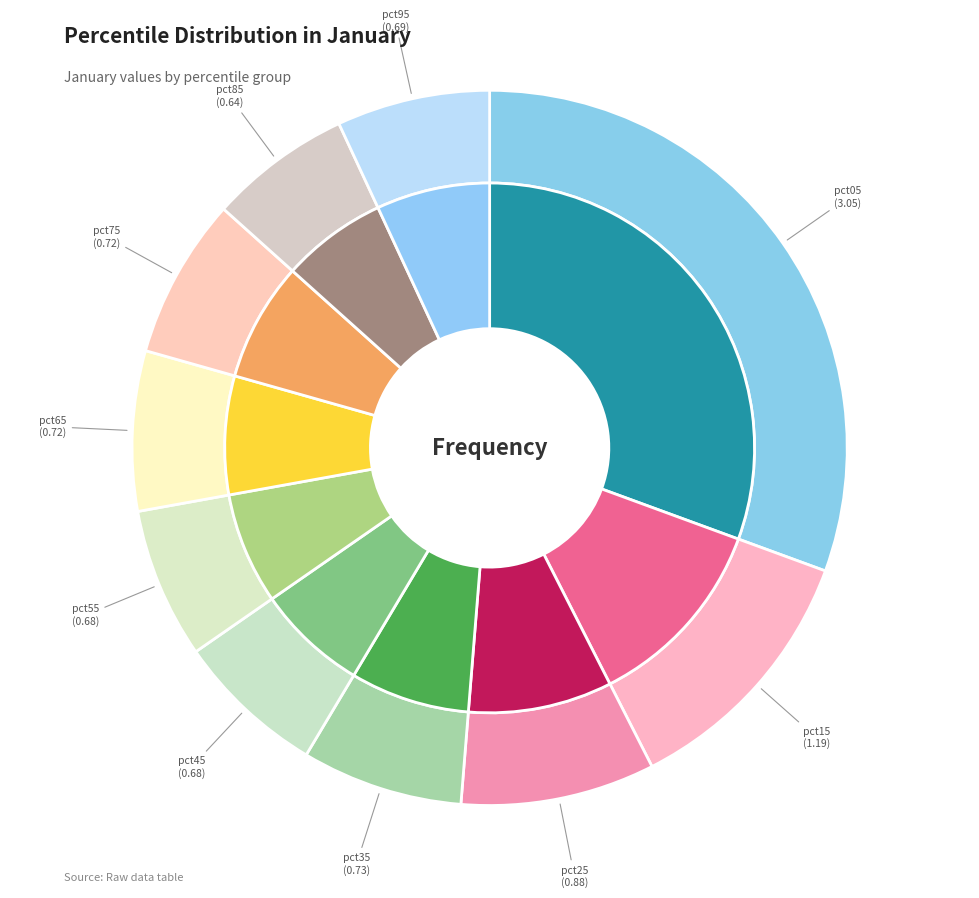

What percentage is NOT represented by pct25?

91.2%